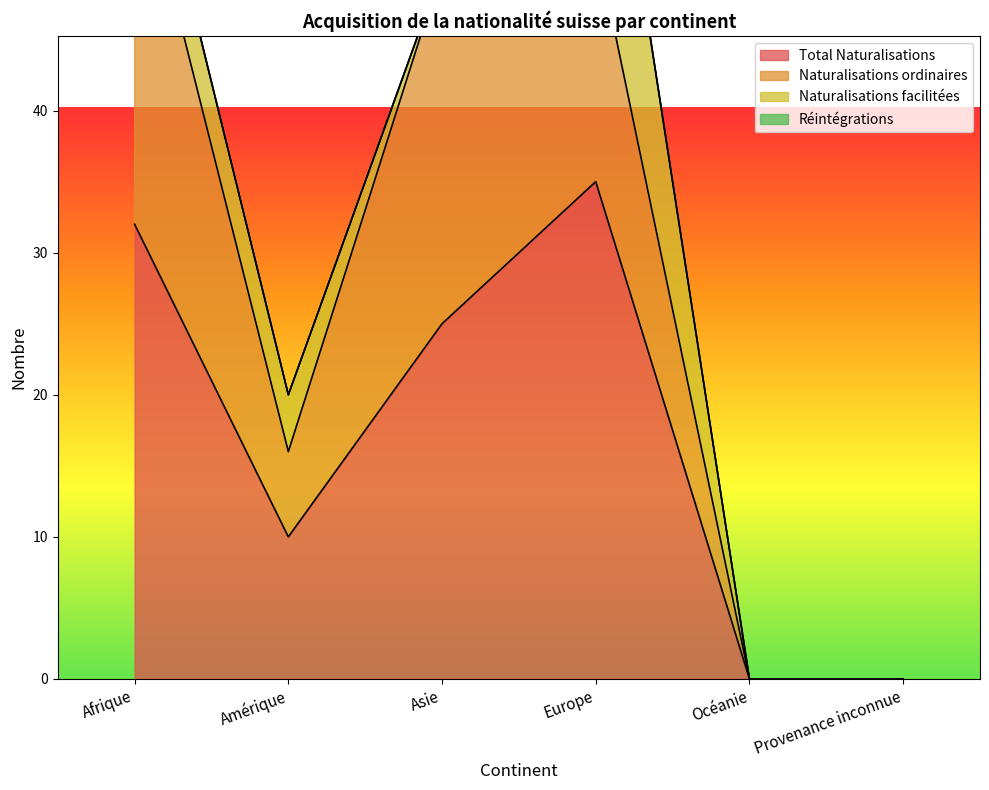

Which has a higher value, Provenance inconnue or Afrique?

Afrique